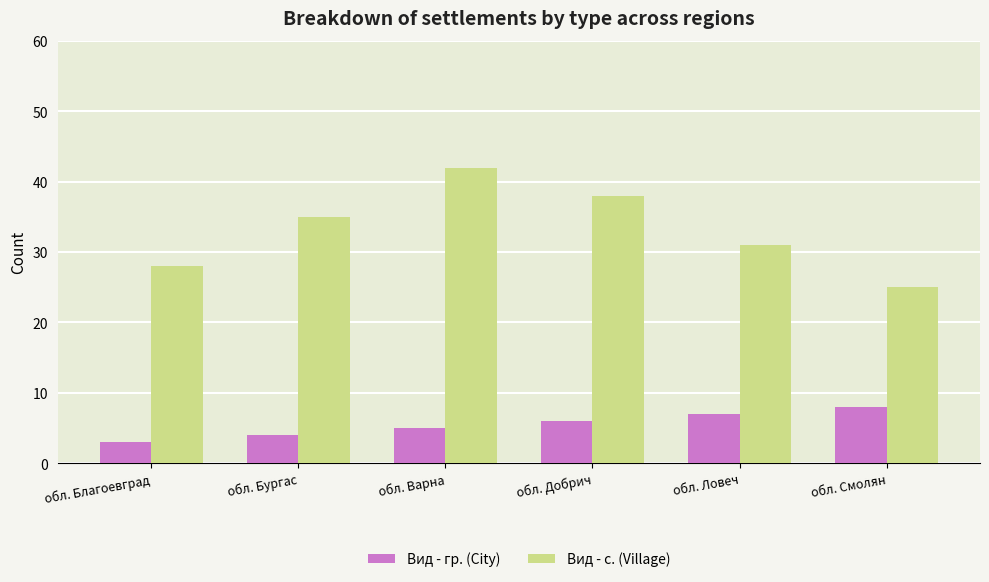

How many groups of bars are there?

6